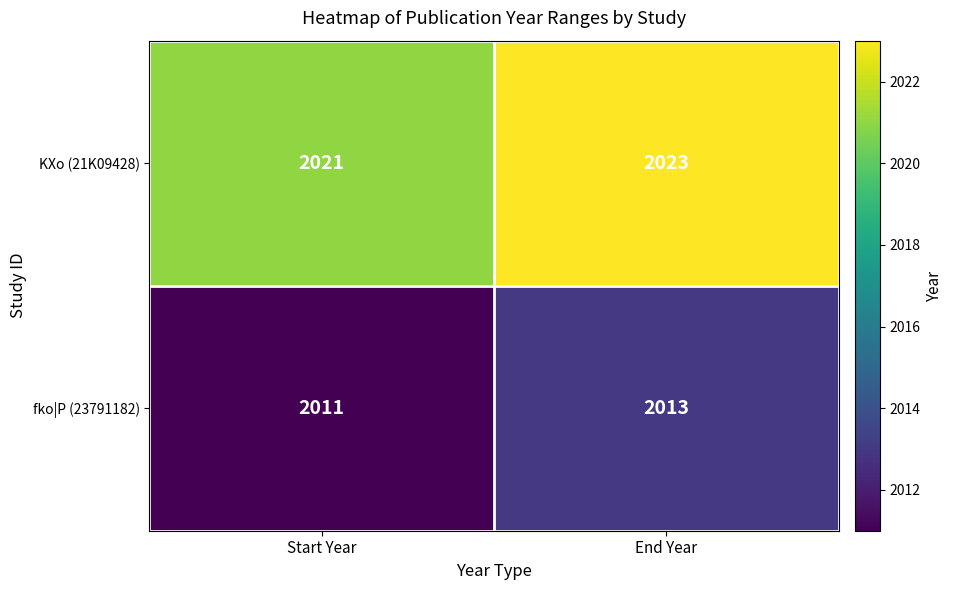

Reading left to right, extract all data points from this chart.

KXo (21K09428): Start Year=2021	End Year=2023
fko|P (23791182): Start Year=2011	End Year=2013